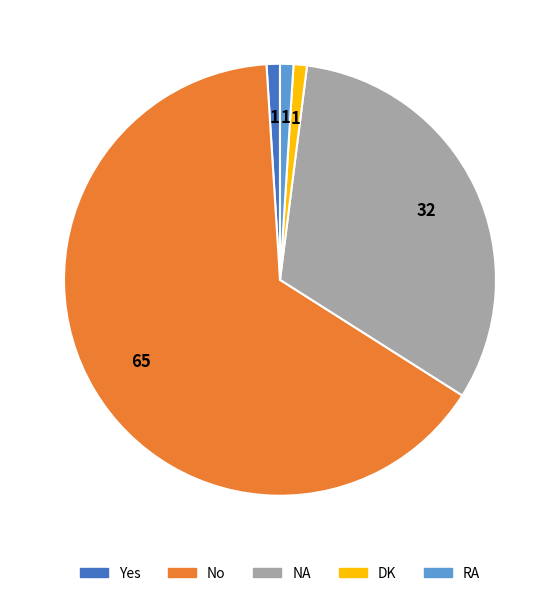

The Yes slice represents 15% of the pie. True or false?

False